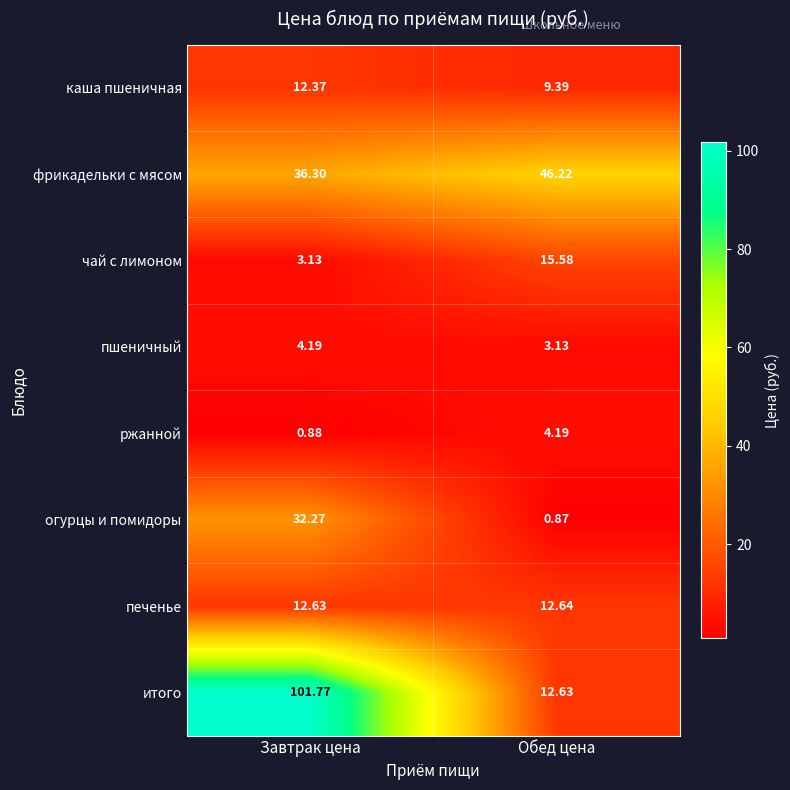

Where does the огурцы и помидоры series first go above 32?

Завтрак цена